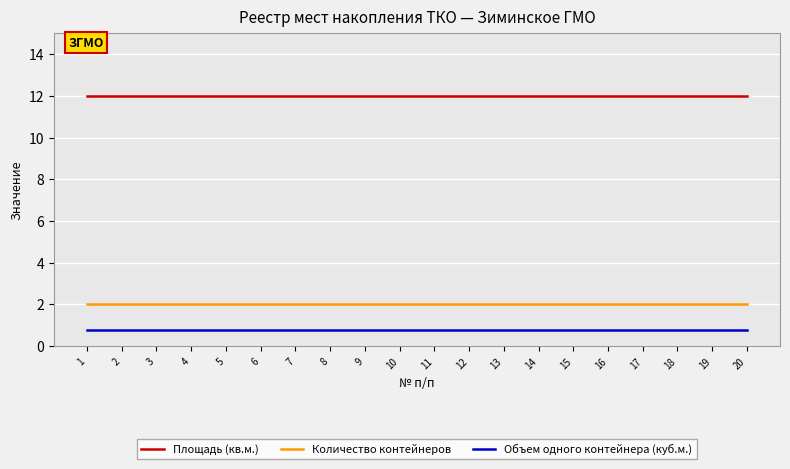

The value of Площадь (кв.м.) at 1 is 16.5. True or false?

False